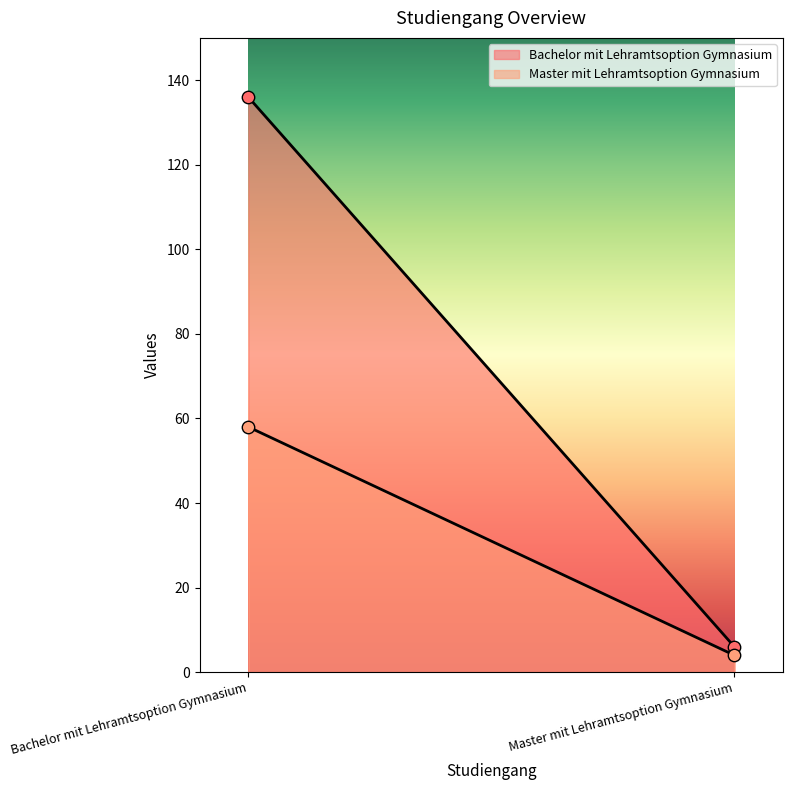

What are all the series names shown in the legend?

Bachelor mit Lehramtsoption Gymnasium, Master mit Lehramtsoption Gymnasium